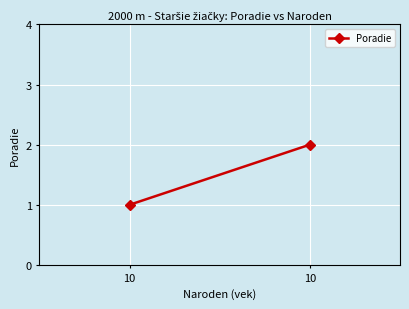

At which category does the chart reach its minimum across all series?

10